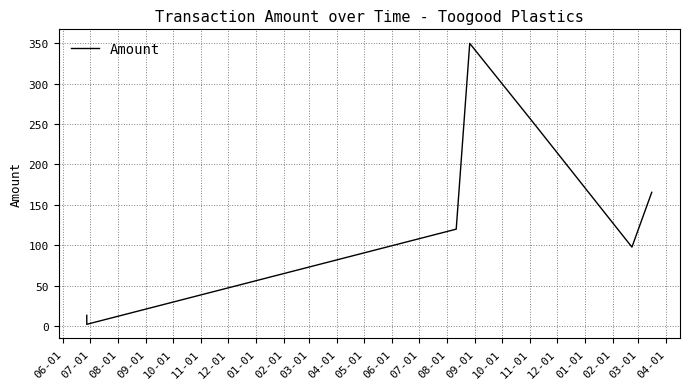

The value at 12-01 is 87.6. True or false?

False